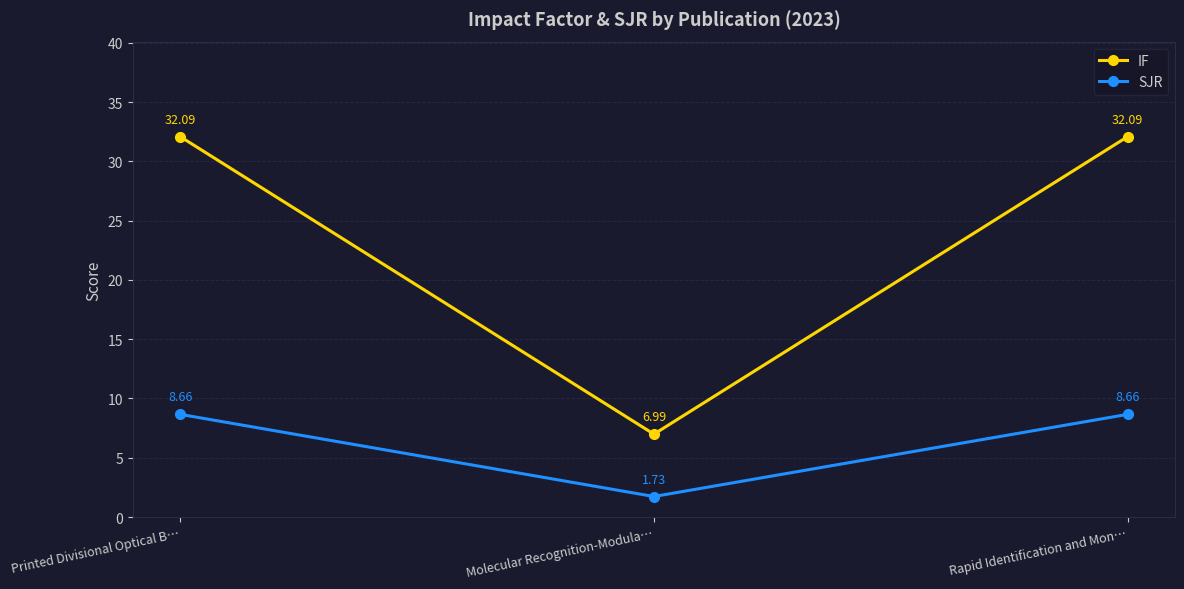

What is the difference between the highest and lowest values at Printed Divisional Optical B…?

23.4